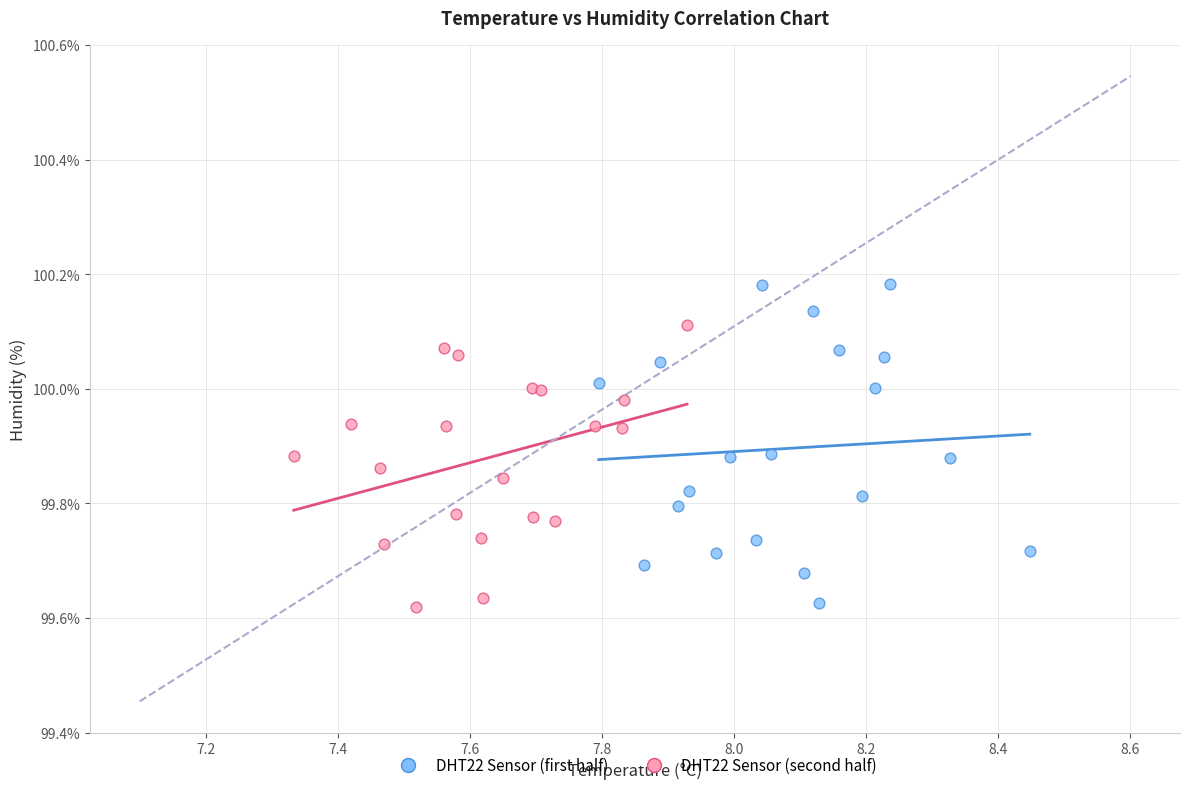

Which series contains the highest Y value?

DHT22 Sensor (first half)